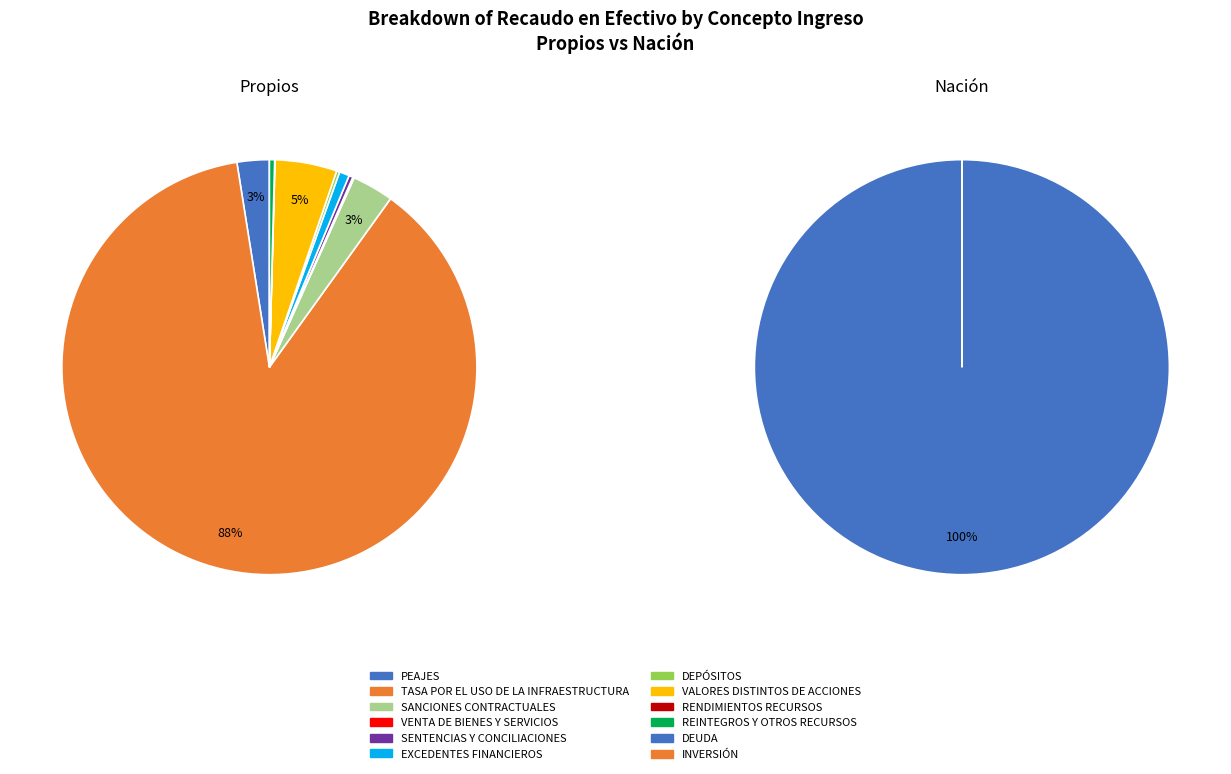

Is there a majority slice in this chart?

Yes